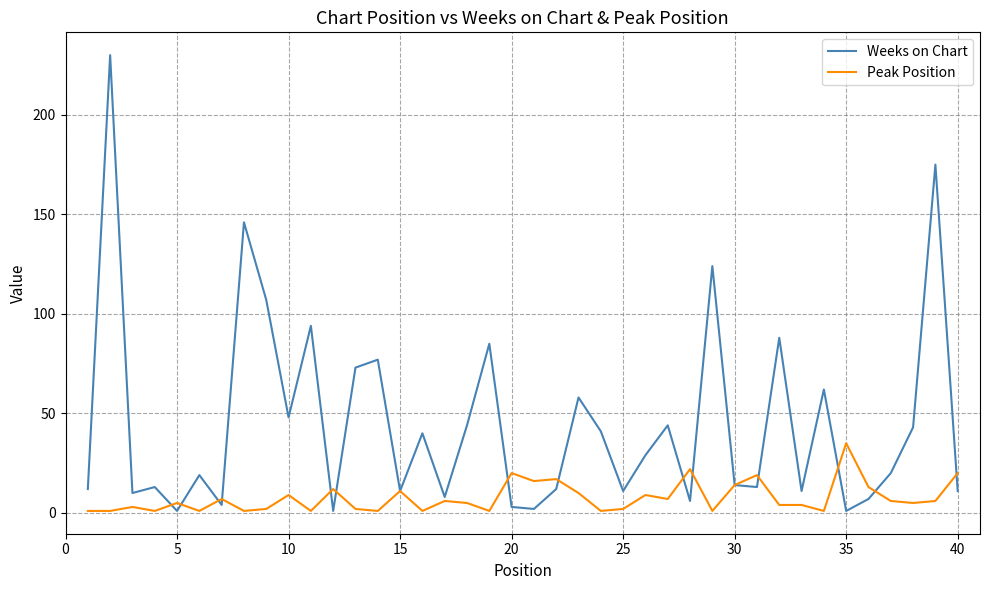

List the series in order of their overall mean, lowest first.

Peak Position, Weeks on Chart